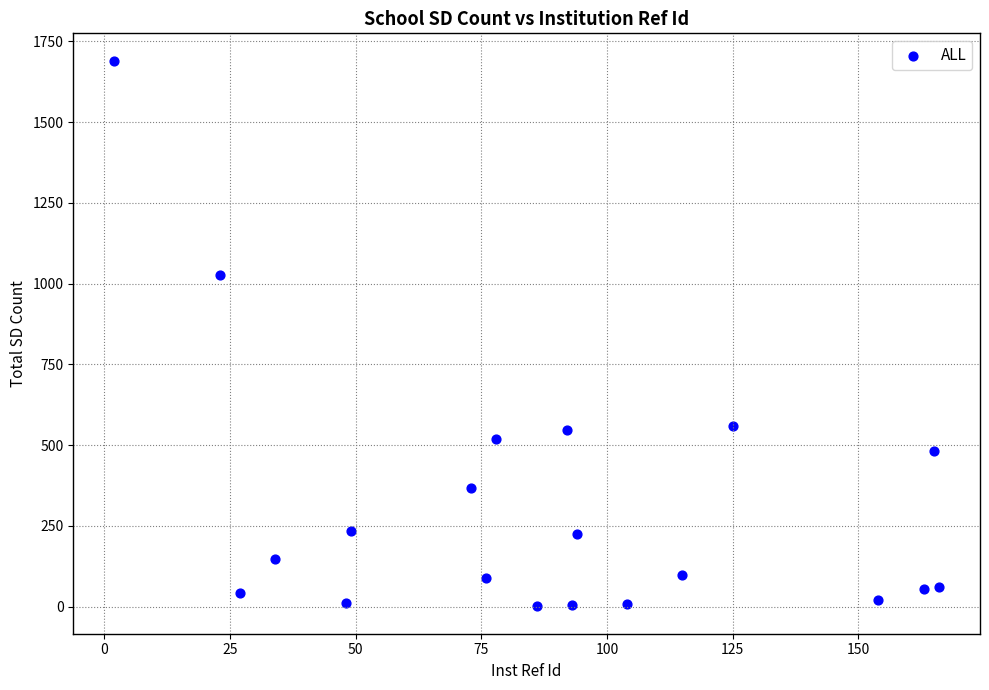

What Y value in the scatter plot is closest to 845?

1028